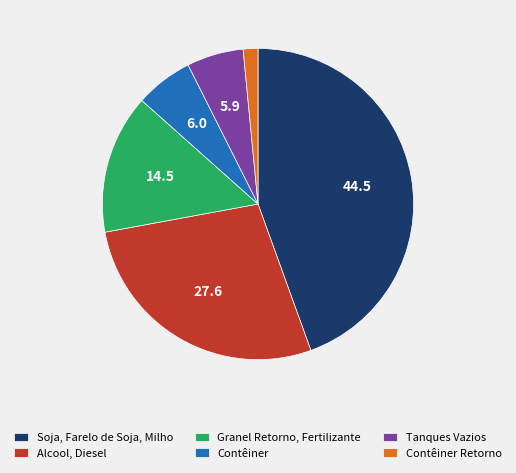

How many slices are in this pie chart?

6